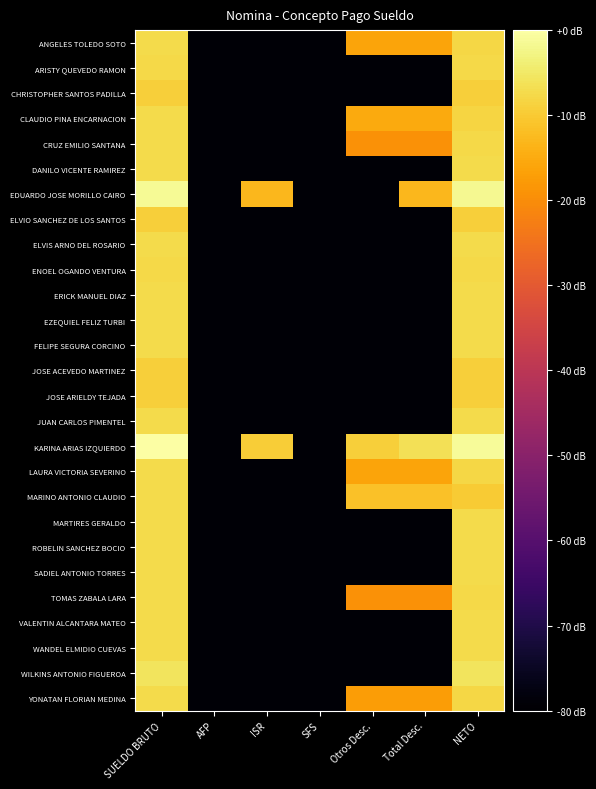

List the series in order of their peak value, lowest first.

CHRISTOPHER SANTOS PADILLA, ELVIO SANCHEZ DE LOS SANTOS, JOSE ACEVEDO MARTINEZ, JOSE ARIELDY TEJADA, ARISTY QUEVEDO RAMON, ENOEL OGANDO VENTURA, ANGELES TOLEDO SOTO, CLAUDIO PINA ENCARNACION, CRUZ EMILIO SANTANA, DANILO VICENTE RAMIREZ, ELVIS ARNO DEL ROSARIO, ERICK MANUEL DIAZ, EZEQUIEL FELIZ TURBI, FELIPE SEGURA CORCINO, JUAN CARLOS PIMENTEL, LAURA VICTORIA SEVERINO, MARINO ANTONIO CLAUDIO, MARTIRES GERALDO, ROBELIN SANCHEZ BOCIO, SADIEL ANTONIO TORRES, TOMAS ZABALA LARA, VALENTIN ALCANTARA MATEO, WANDEL ELMIDIO CUEVAS, YONATAN FLORIAN MEDINA, WILKINS ANTONIO FIGUEROA, EDUARDO JOSE MORILLO CAIRO, KARINA ARIAS IZQUIERDO